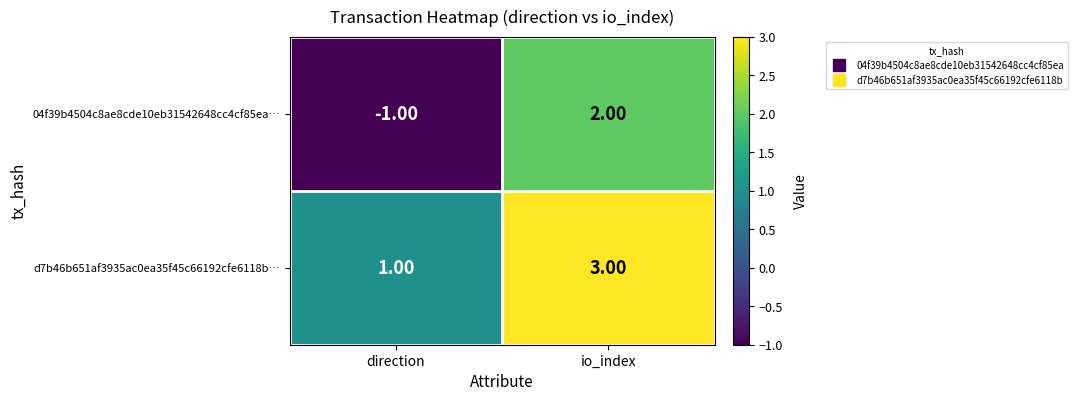

What is the total value across all series at io_index?

5